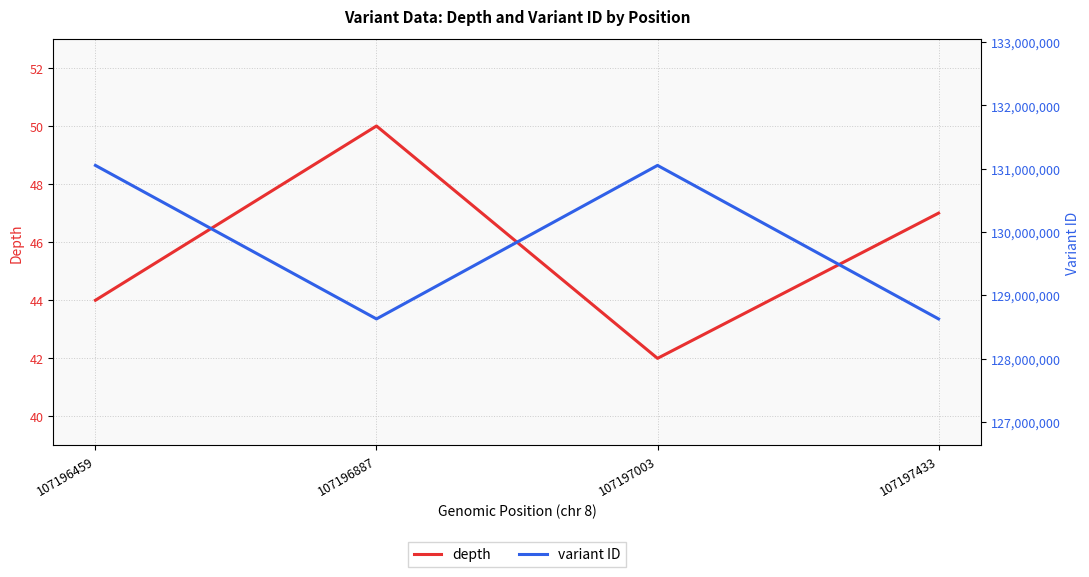

What are all the series names shown in the legend?

depth, variant ID